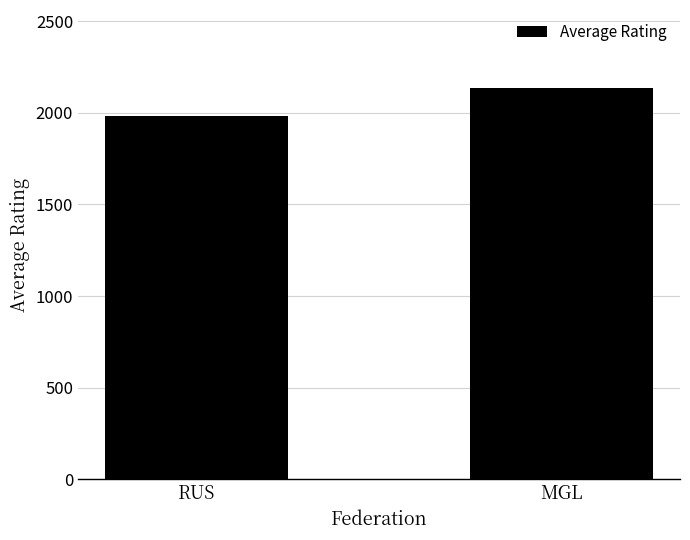

Count the number of data series in this chart.

1